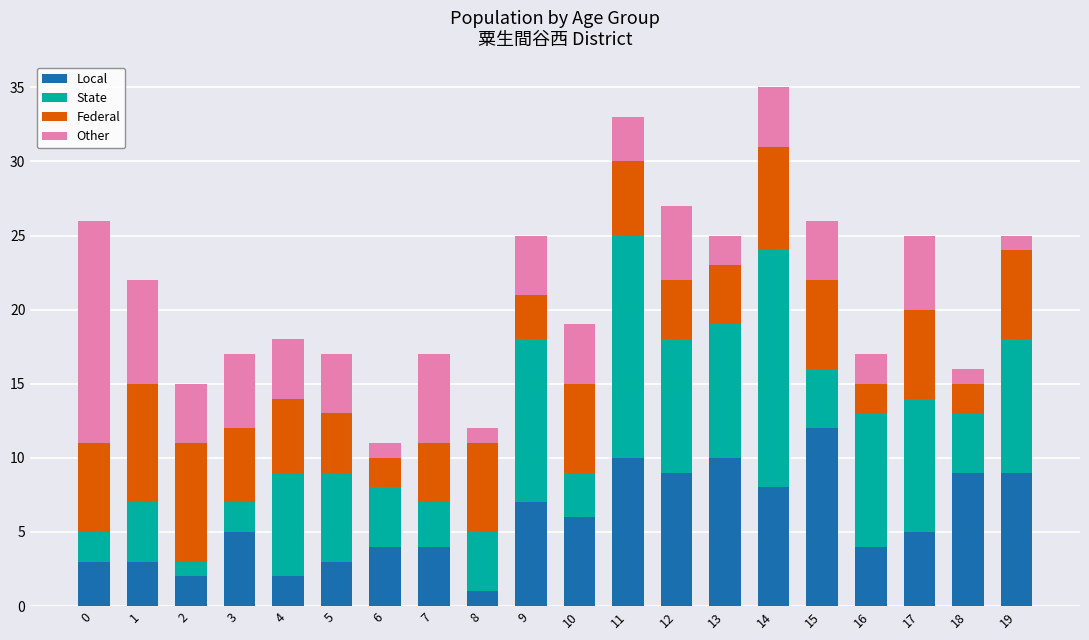

What is the total value across all series at 17?

25